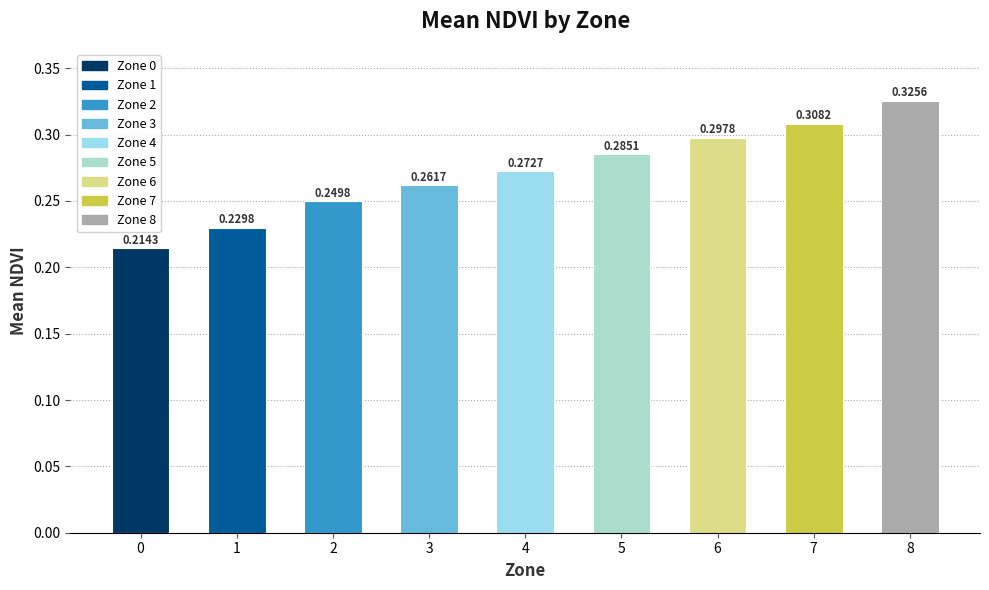

Rank the categories by value from lowest to highest.

0, 1, 2, 3, 4, 5, 6, 7, 8